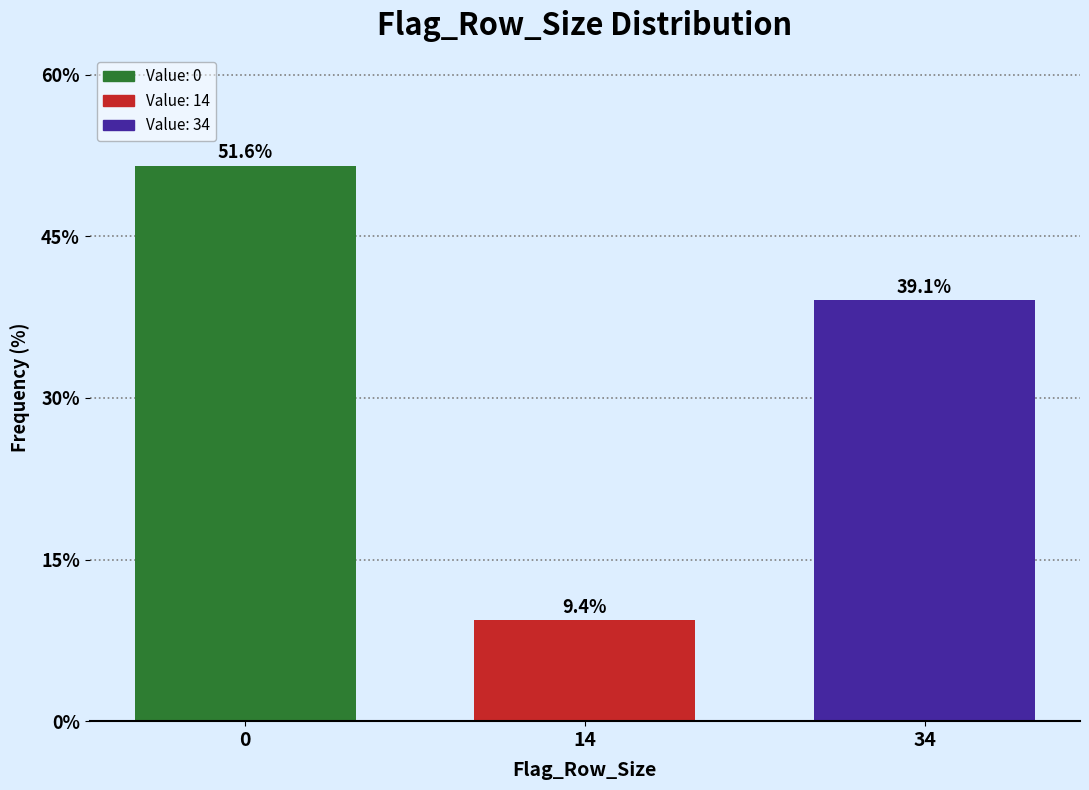

Reading right to left, what are all the values shown in this chart?

34=39.1	14=9.4	0=51.6